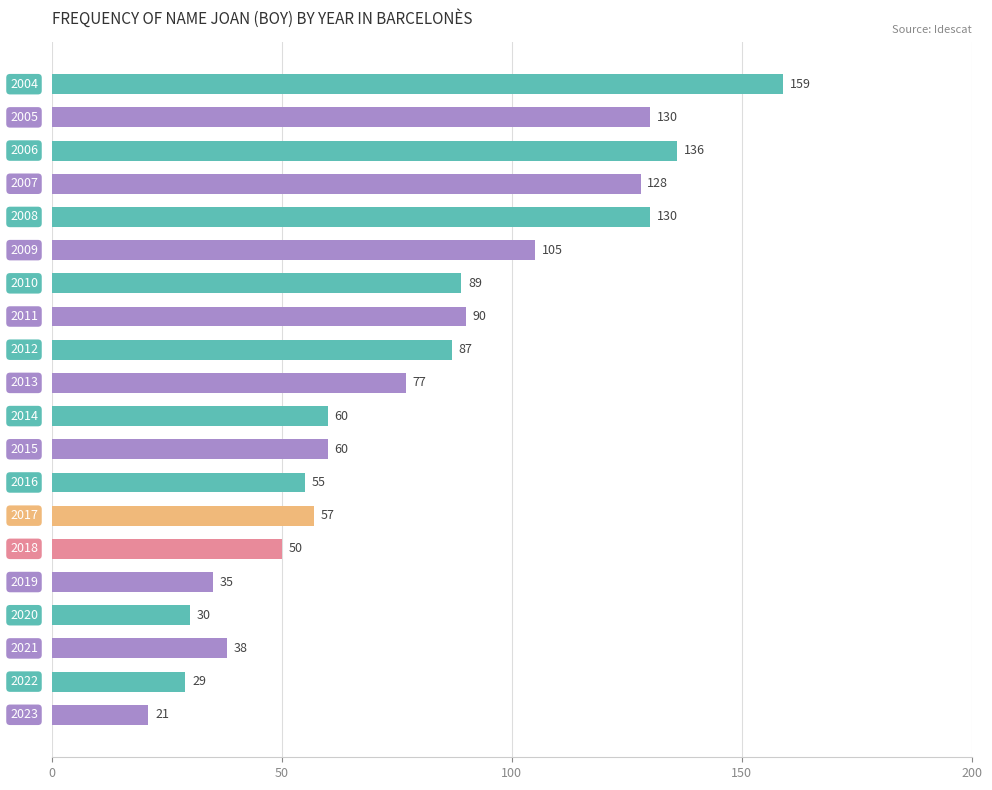

Are the bars horizontal?

Yes